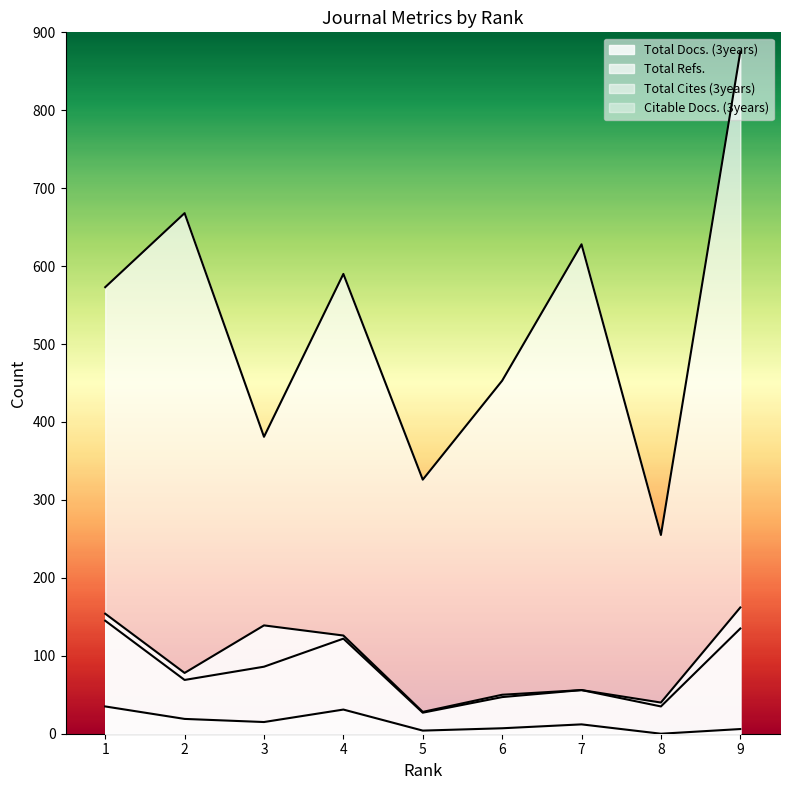

At which category is the sum across all series the highest?

9